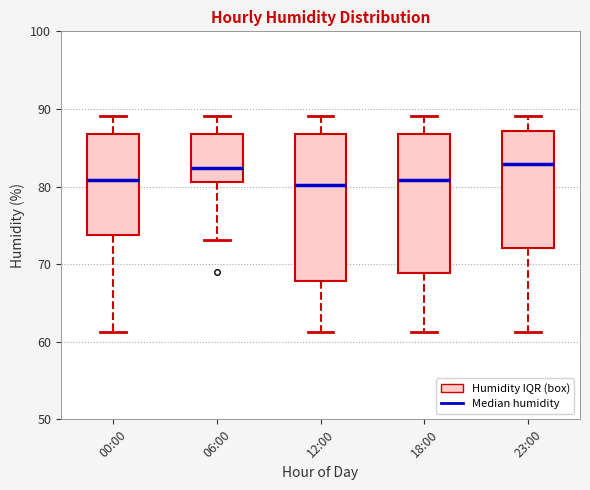

Comparing the boxes themselves (not the whiskers), which one is the tallest?

12:00